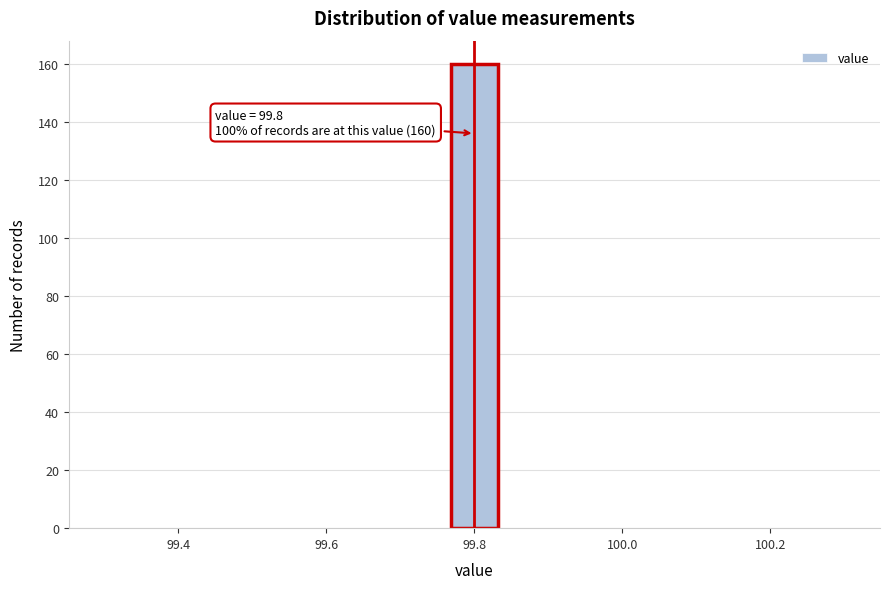

Around what value on the x-axis is the tallest bar? Give the approximate position of its centre, as read against the axis.

99.80